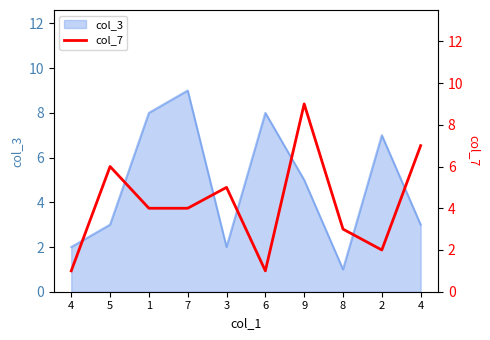

How many lines are shown in the chart?

1